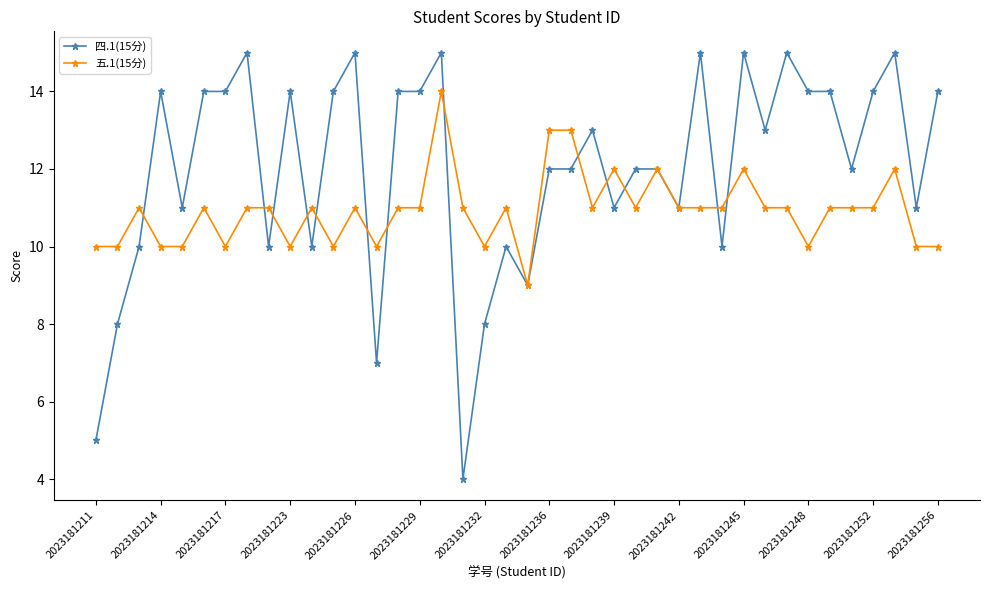

Which series has the largest range (max minus min)?

四.1(15分)